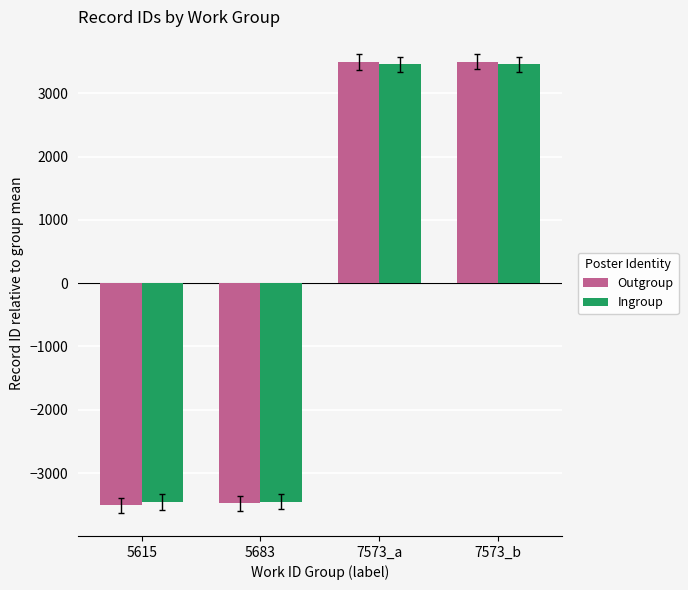

What is the total value across all series at 5615?

-6967.5